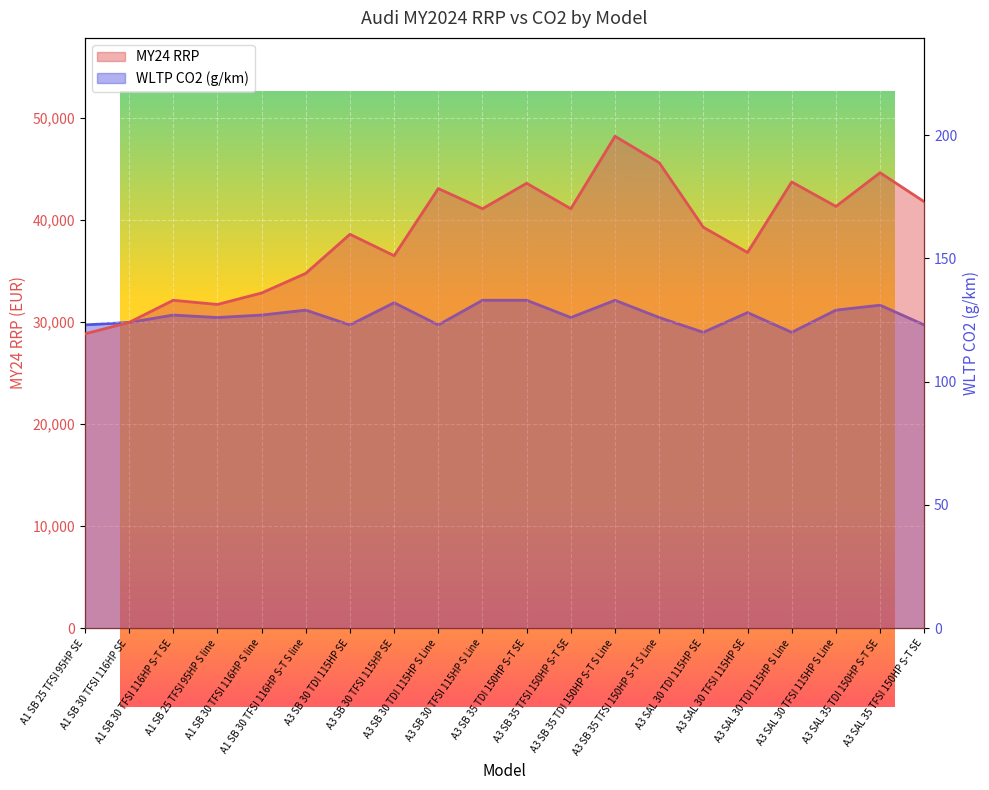

True or false: MY24 RRP and WLTP CO2 (g/100km) intersect in this chart.

False